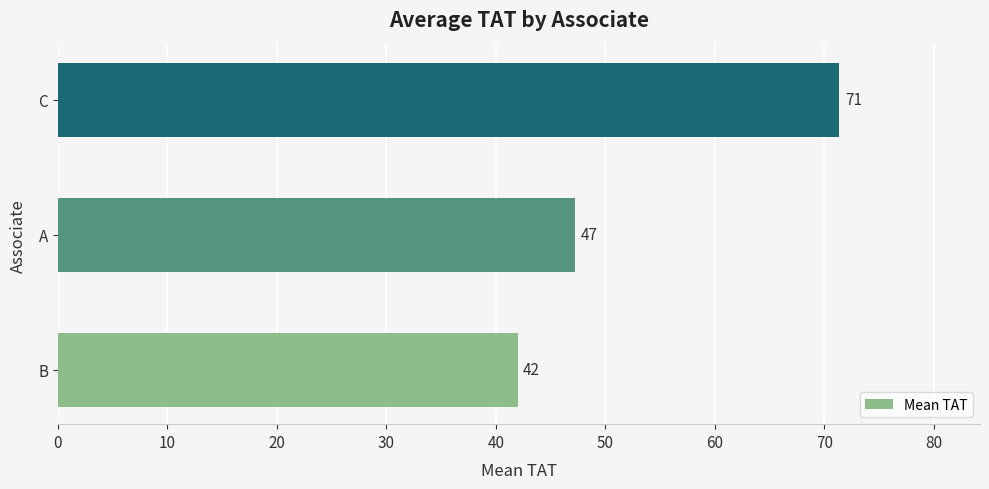

How many bars are there in total?

3